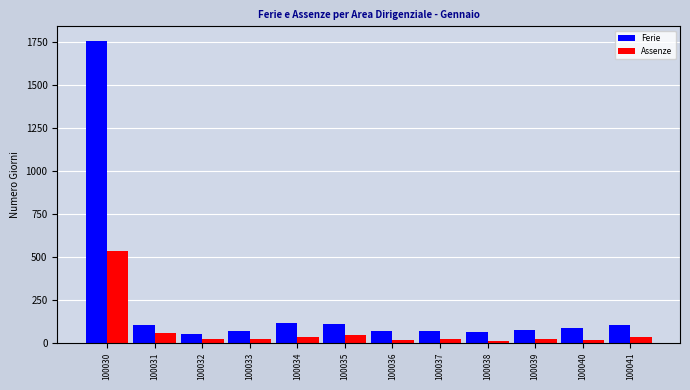

List the series in order of their peak value, lowest first.

Assenze, Ferie